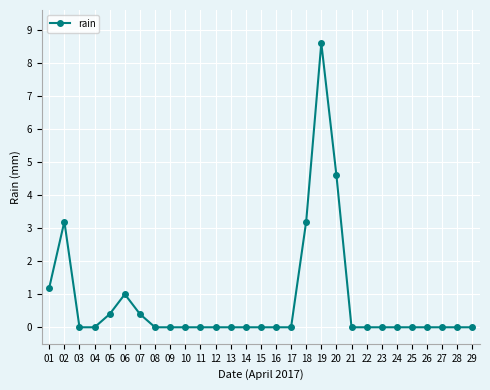

Does the chart have visible grid lines?

Yes